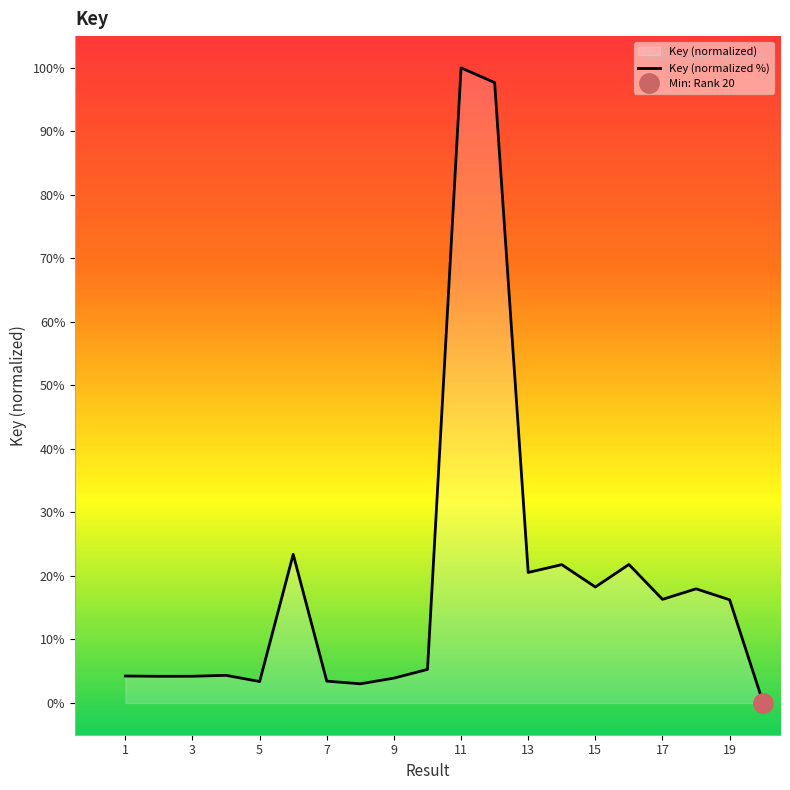

How many lines are shown in the chart?

1